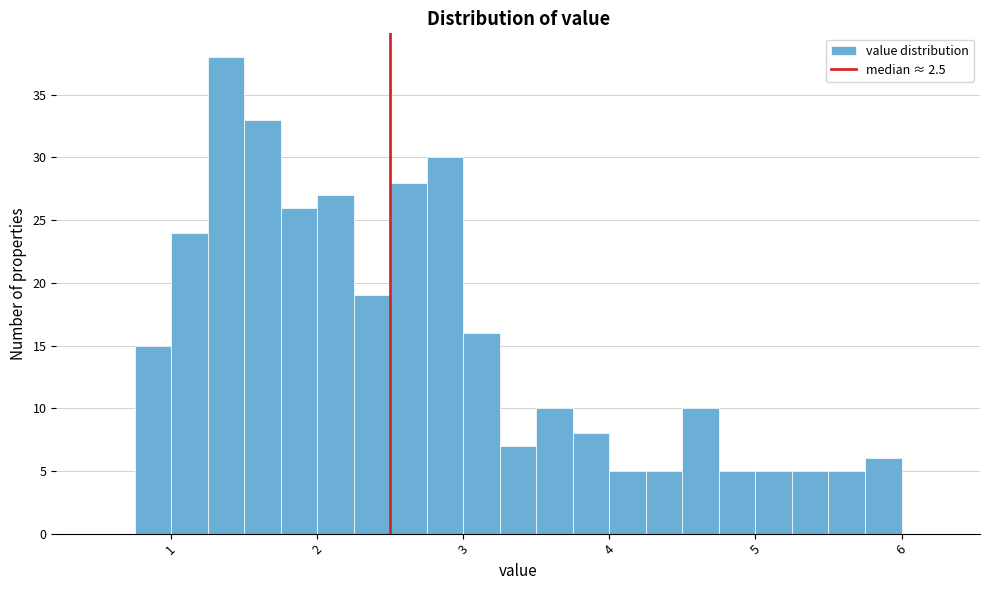

Read against the x-axis, roughly where is the centre of the tallest bar?

1.4